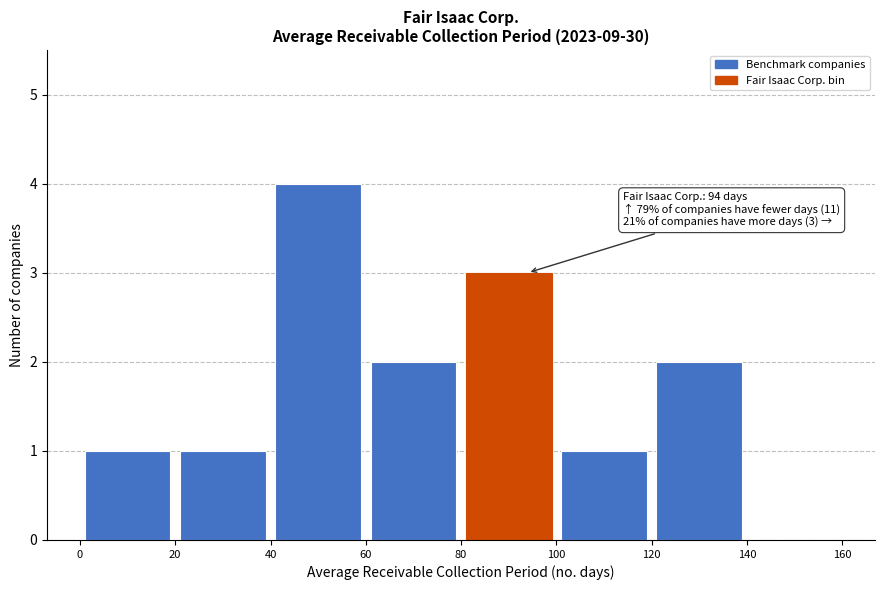

Over which range of the x-axis is the bar tallest?

40 to 60